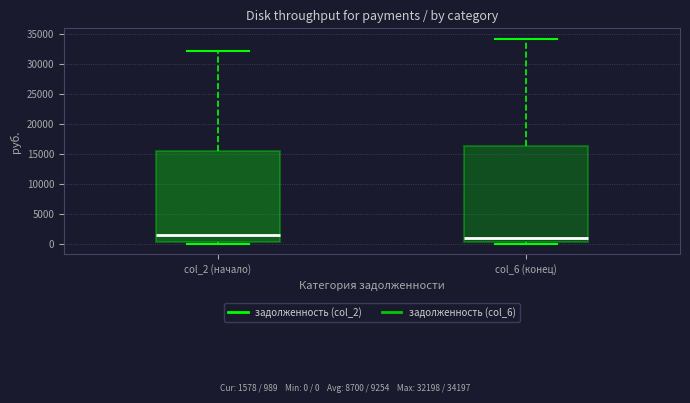

Which box has the highest median line?

col_2 (начало)